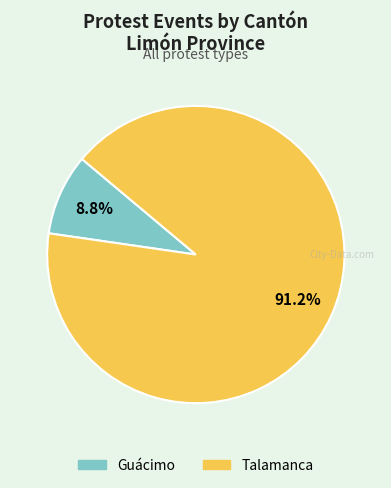

What is the largest slice in the pie chart?

Talamanca